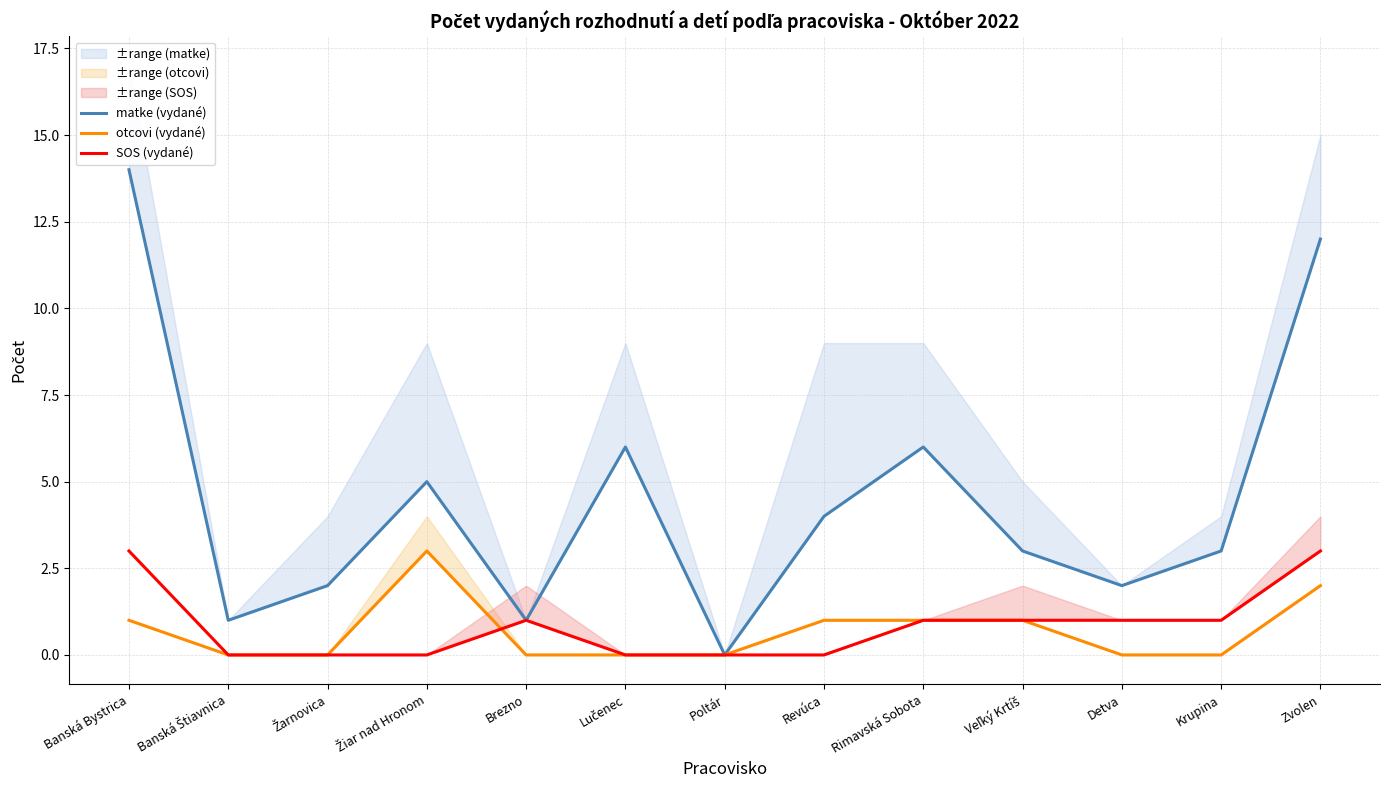

At which category does matke (vydané) reach its first local valley?

Banská Štiavnica